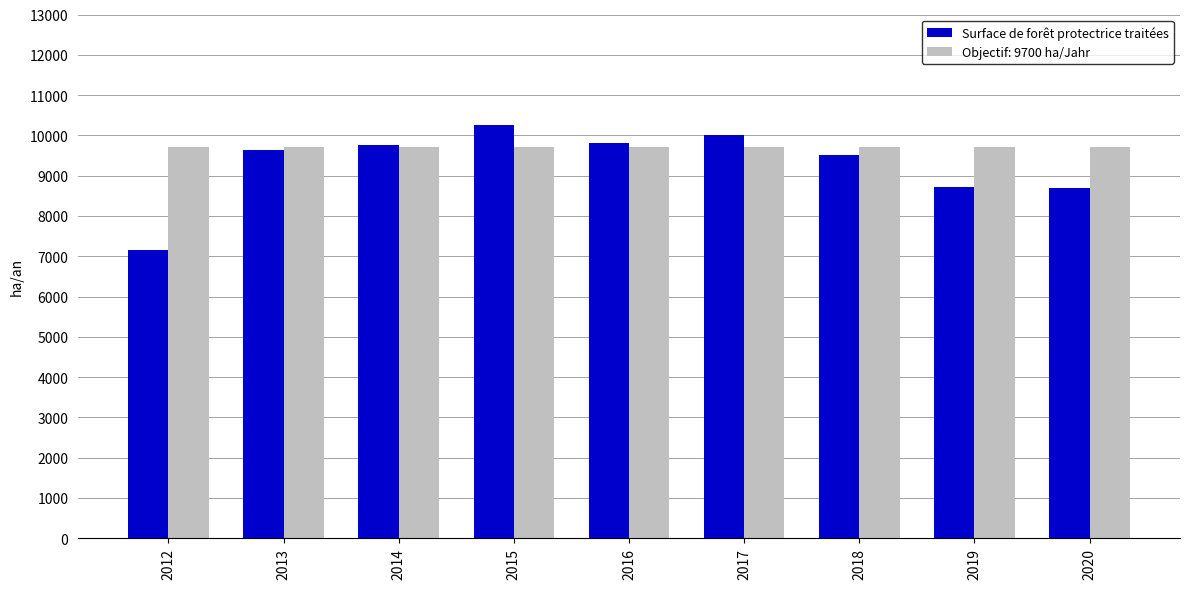

What value does the Surface de forêt protectrice traitées series have at 2018?

9502.0